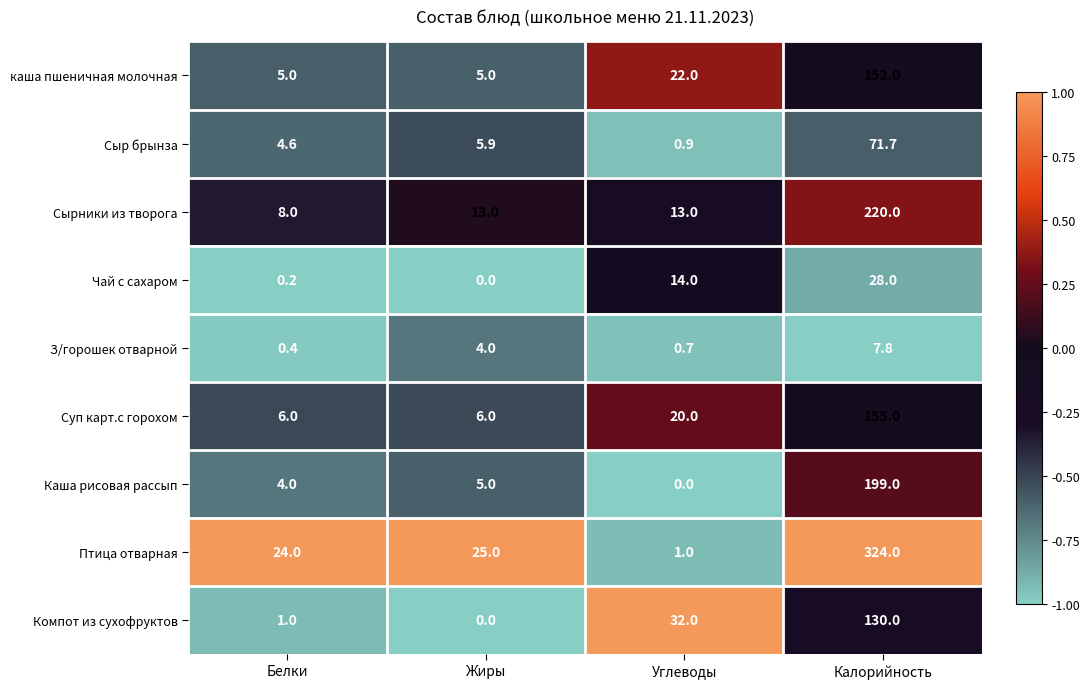

True or false: каша пшеничная молочная has a value of 232.2 at Калорийность.

False